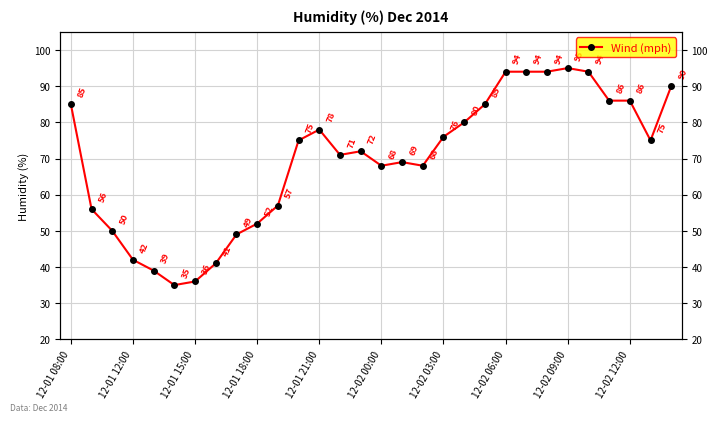

What is the greatest value displayed?

95